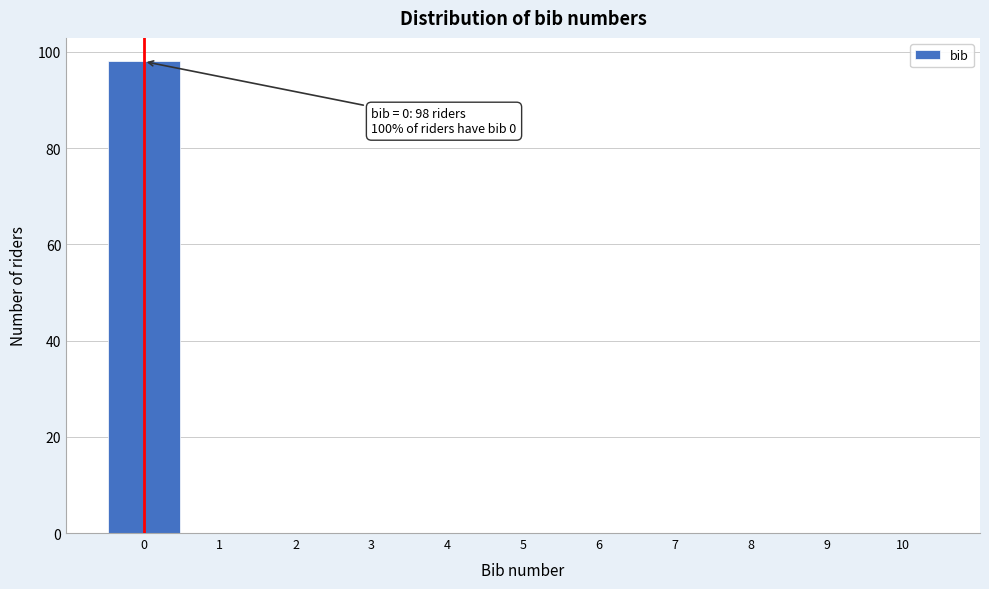

Over which range of the x-axis is the bar tallest?

-0.5 to 0.5